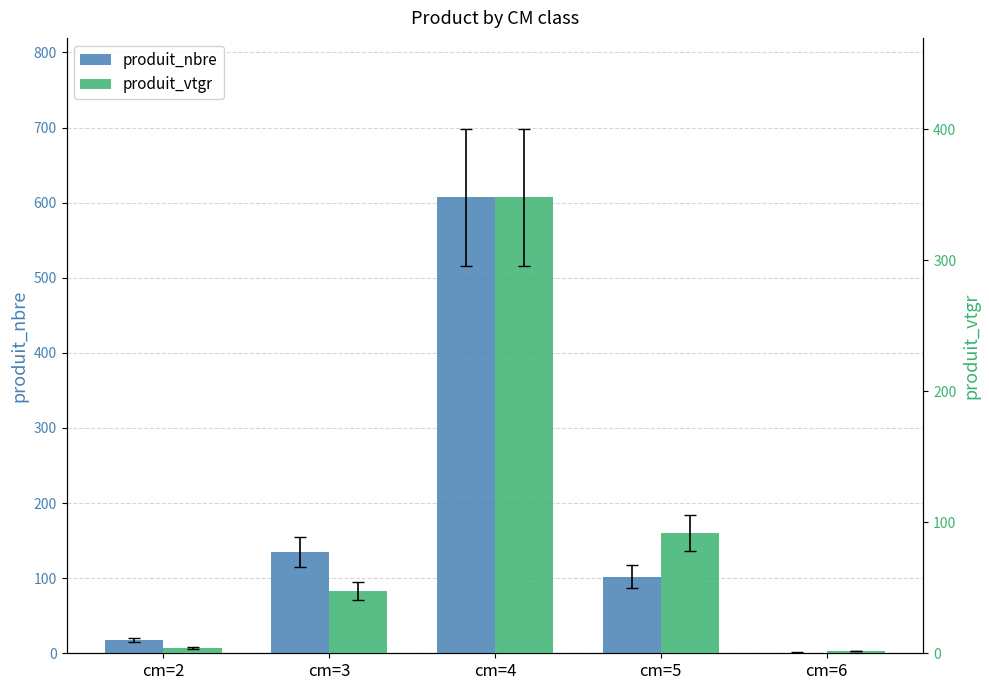

True or false: produit_vtgr has a value of 236.4 at cm=4.

False